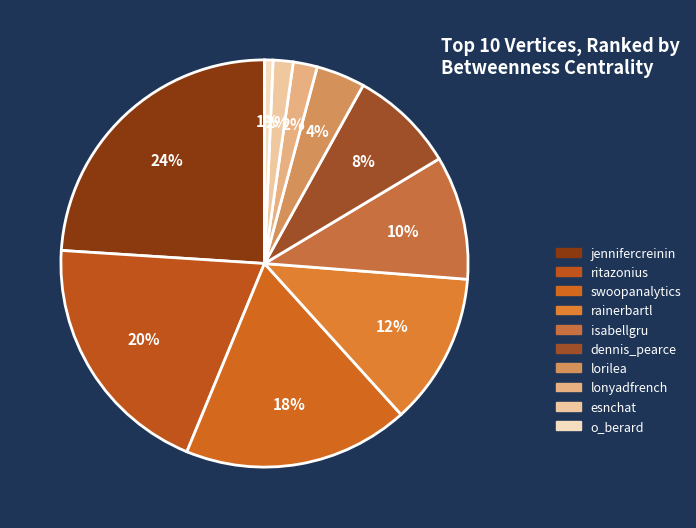

Count the number of slices in the pie.

10